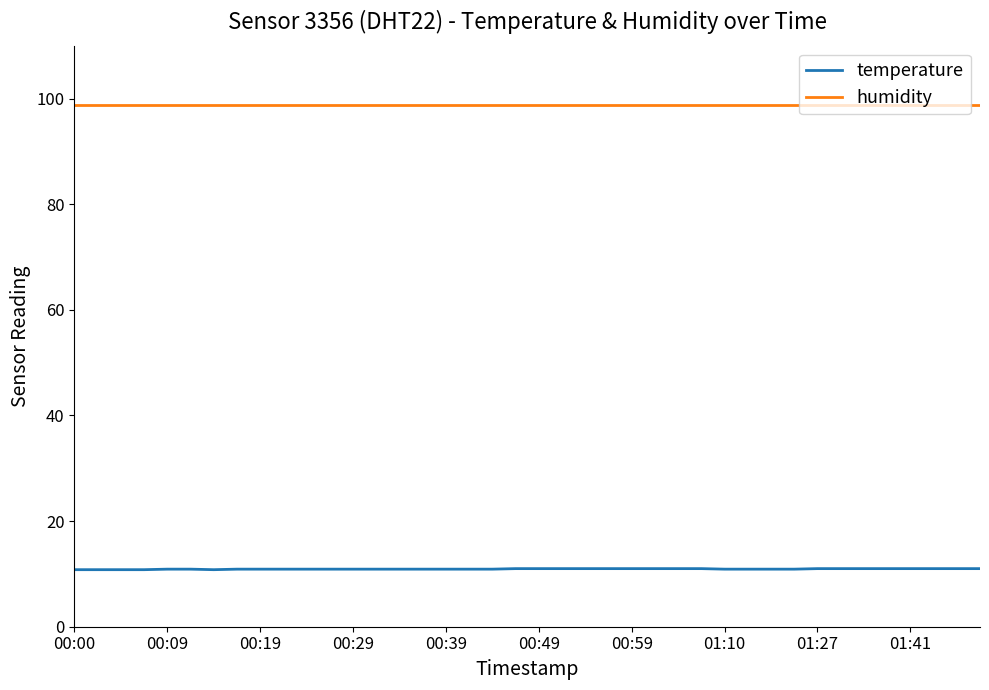

What is the maximum value for humidity?

98.7